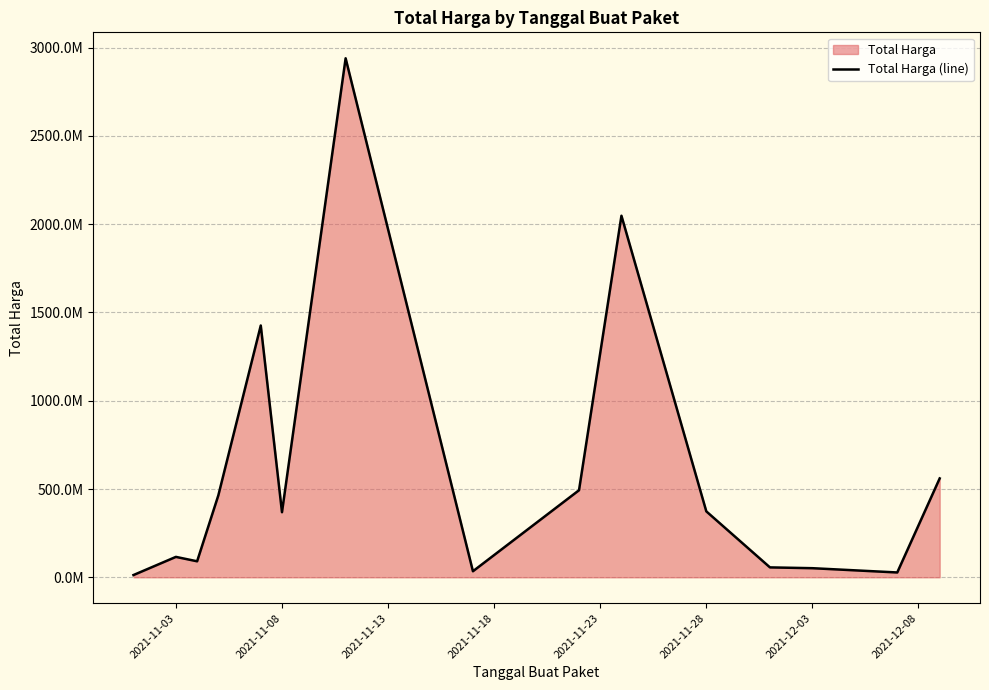

Does the chart have visible grid lines?

Yes